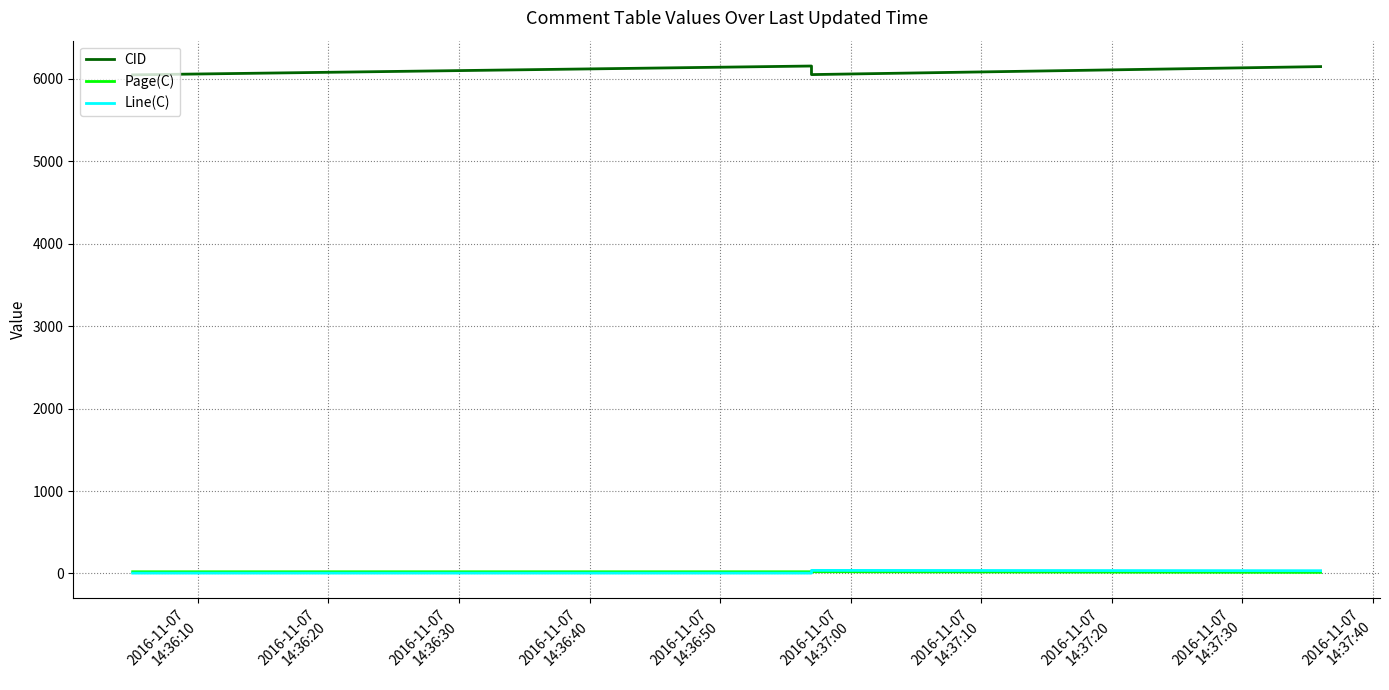

What is the minimum value shown in the chart?

4